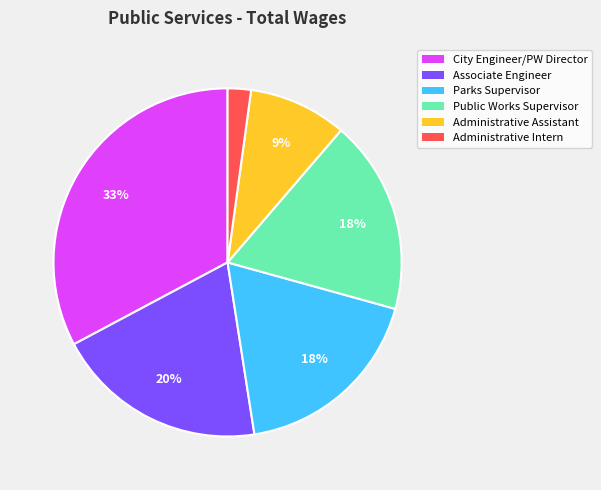

Do Administrative Assistant and Parks Supervisor together represent more than half of the pie?

No